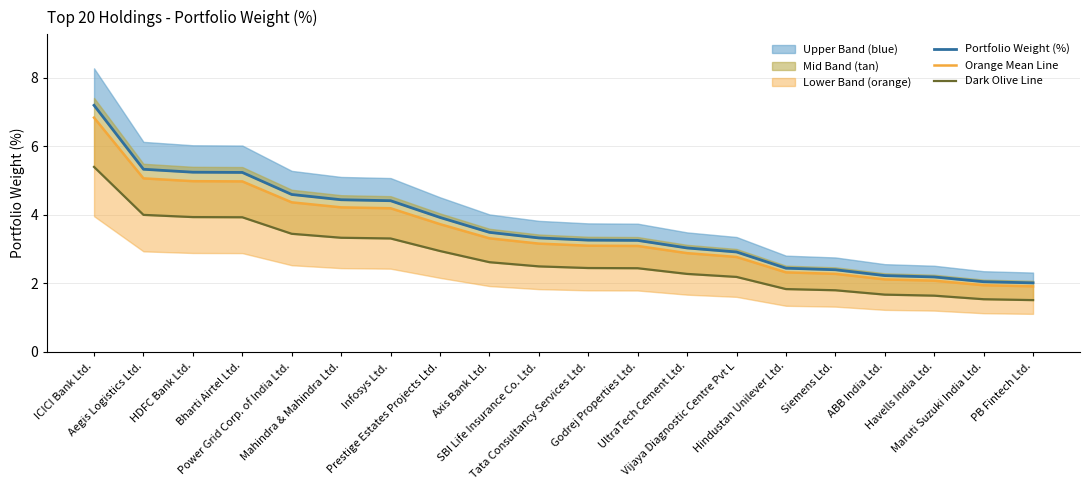

Rank the series at Prestige Estates Projects Ltd. from lowest to highest value.

Dark Olive Line, Orange Mean Line, Portfolio Weight (%)